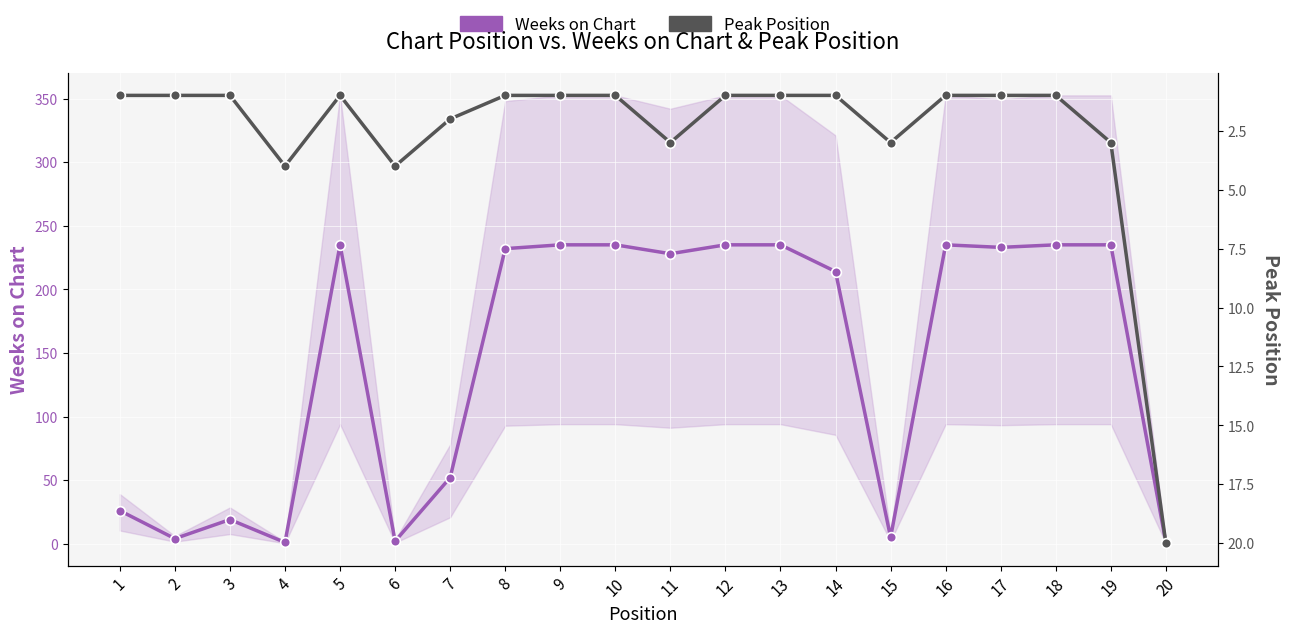

Where does the Weeks on Chart series first go above 232?

5